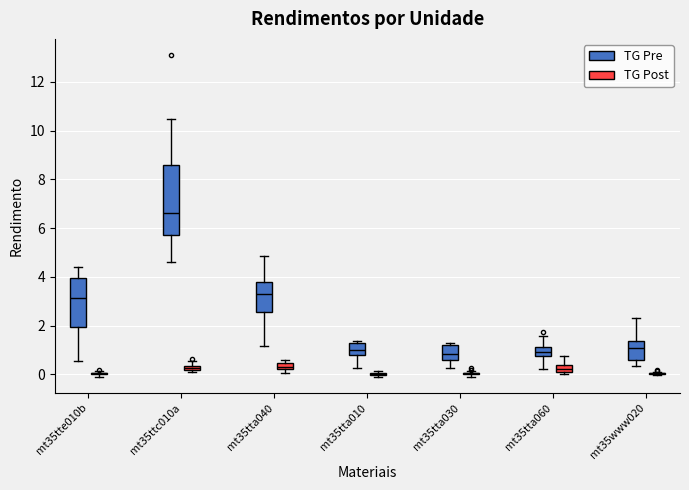

Comparing the boxes themselves (not the whiskers), which one is the tallest?

mt35ttc010a (TG Pre)